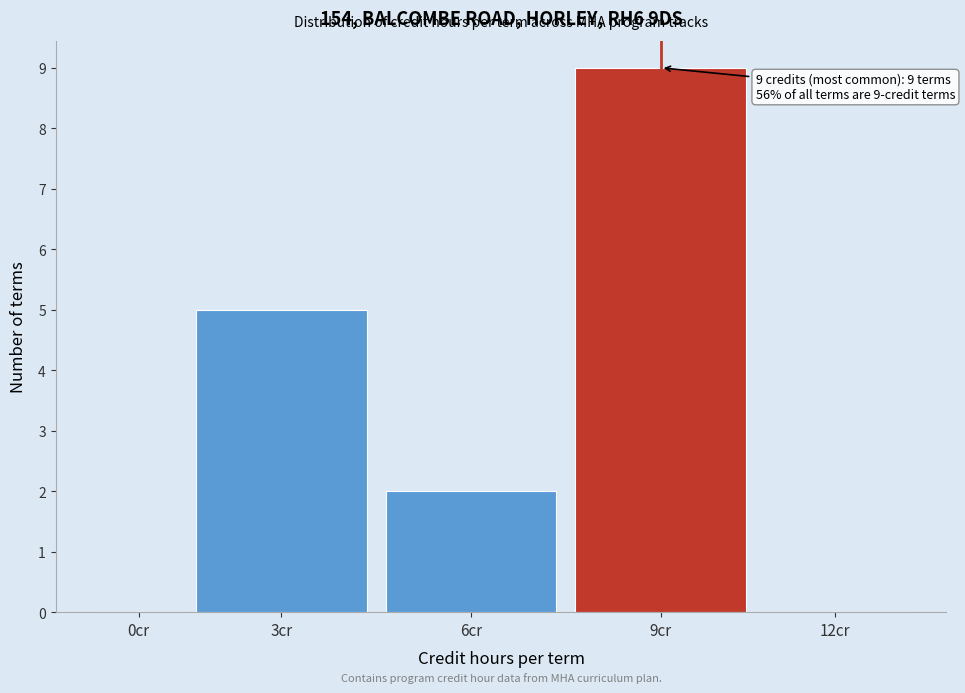

Reading right to left, extract all data points from this chart.

12cr=0	9cr=9	6cr=2	3cr=5	0cr=0